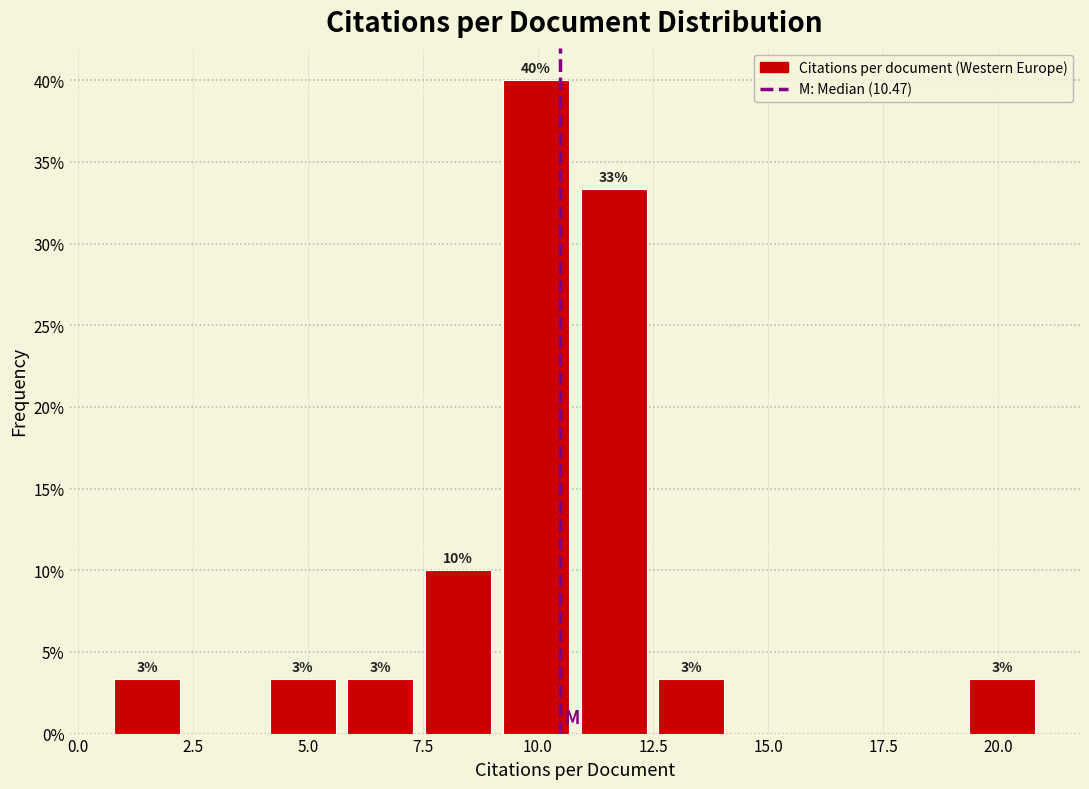

Around what value on the x-axis is the tallest bar? Give the approximate position of its centre, as read against the axis.

10.0